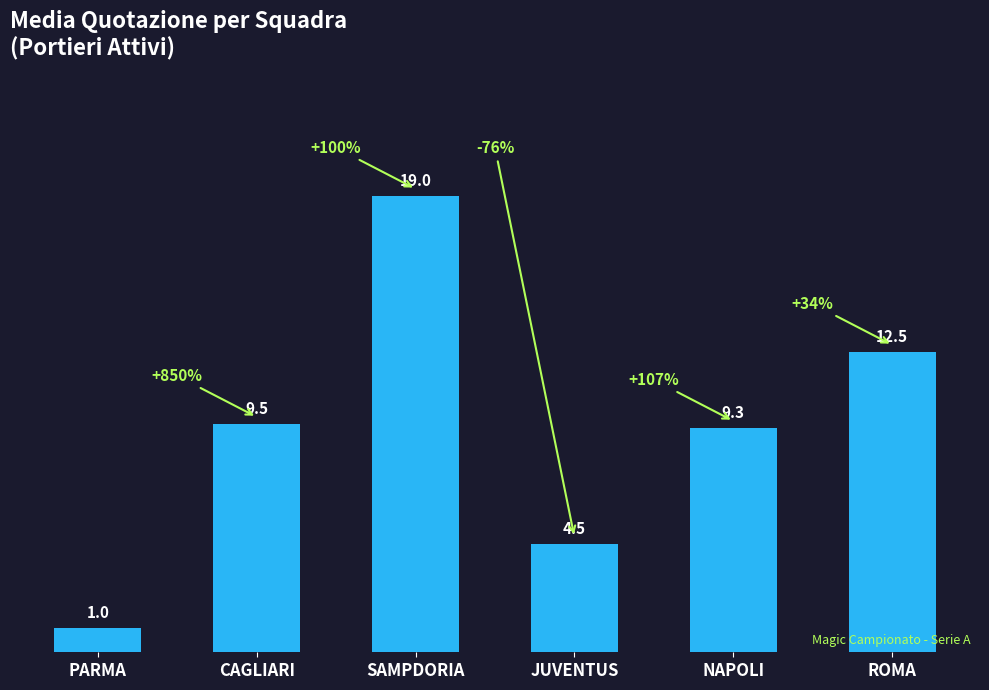

What is the difference between the maximum and minimum values?

18.0